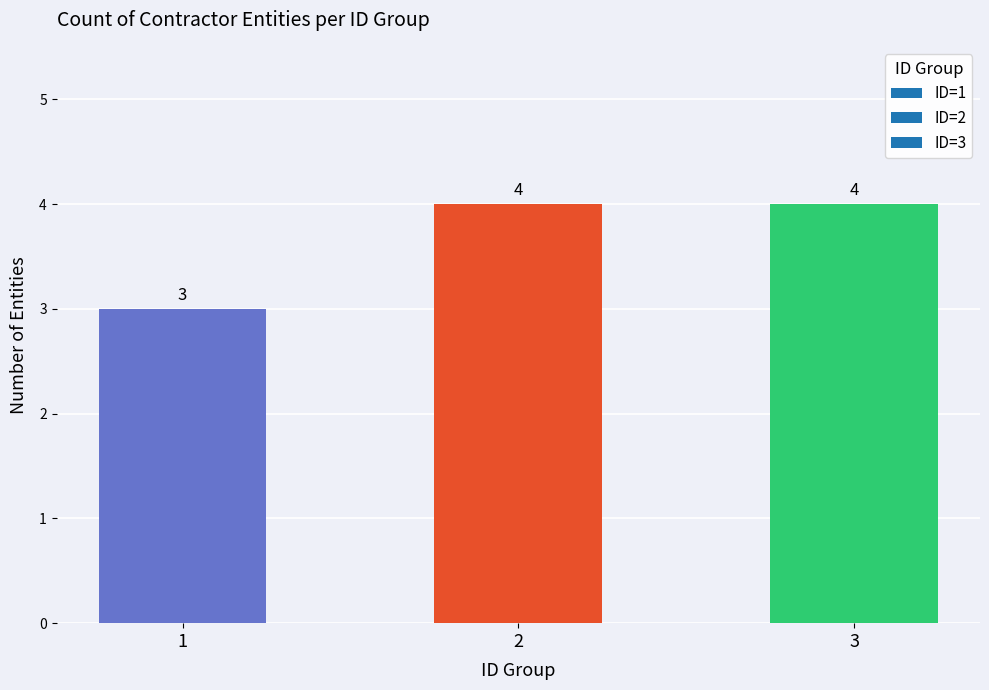

What is the change in value from 1 to 3?

+1